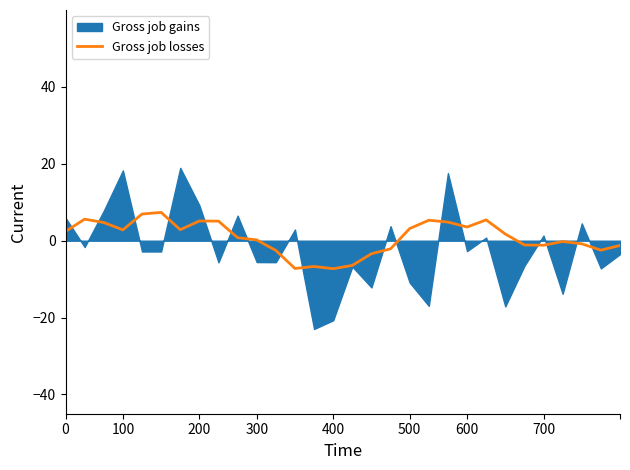

What is the change in value from 500 to 29?

-8.6